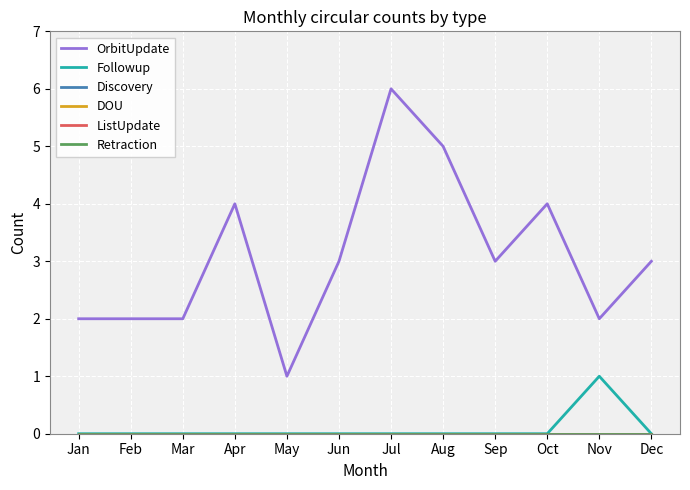

Is this an area chart (filled region under the line)?

No